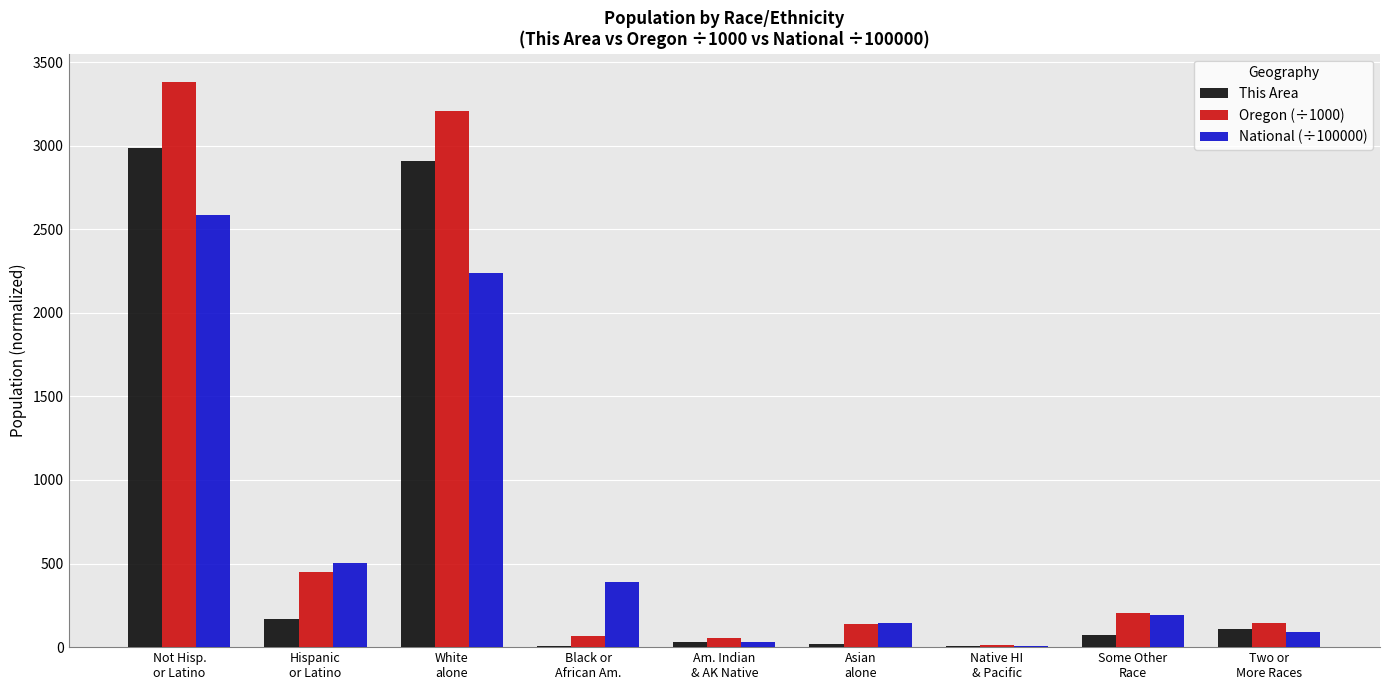

What is the maximum value for National (÷100000)?

2582.7